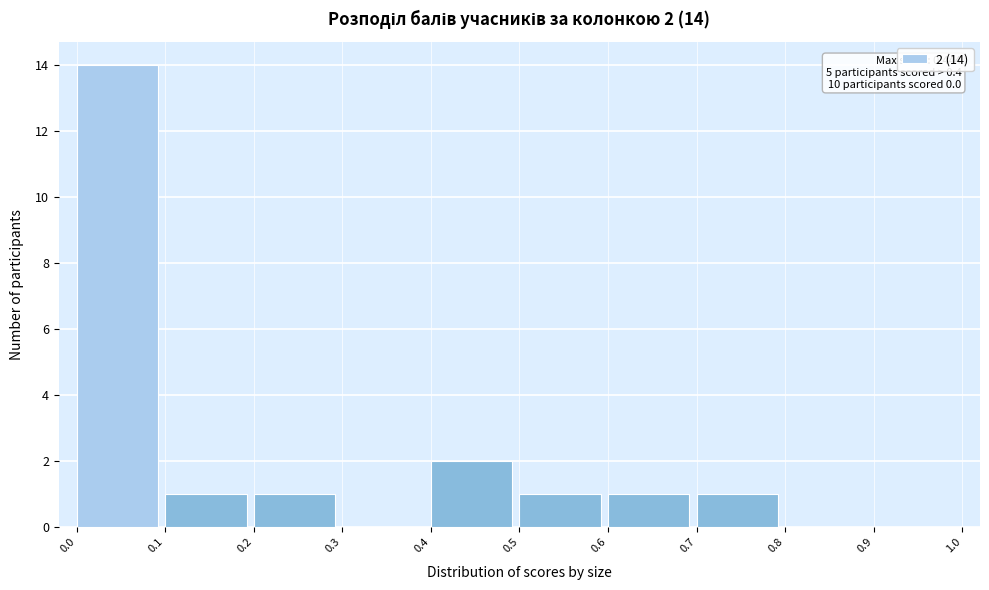

Which range on the x-axis has the tallest bar?

0.0 to 0.1